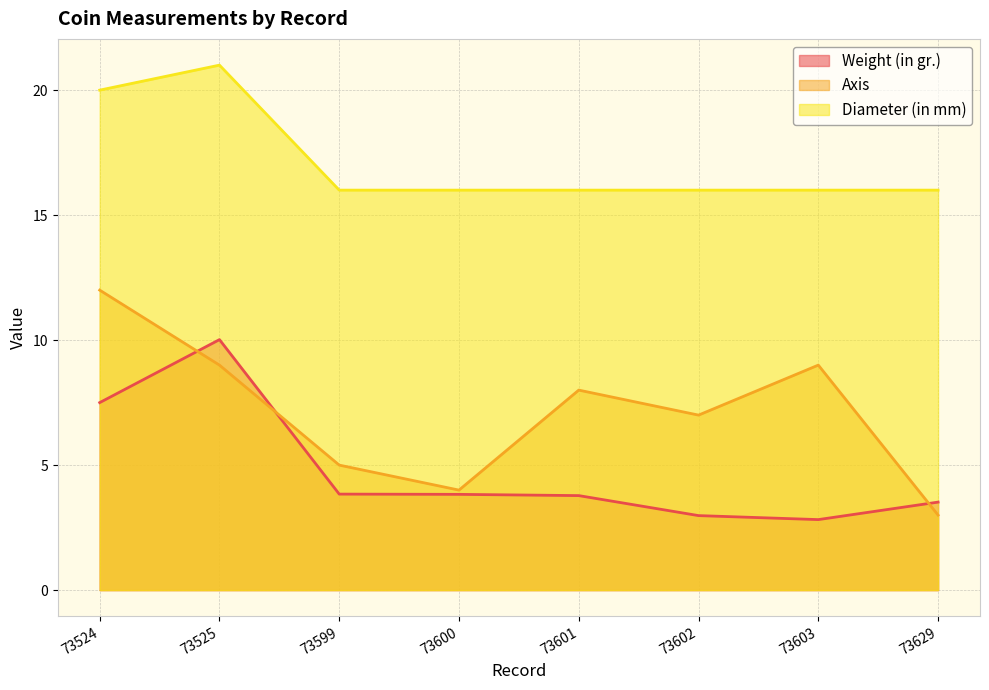

List the series in order of their peak value, highest first.

Diameter (in mm), Axis, Weight (in gr.)